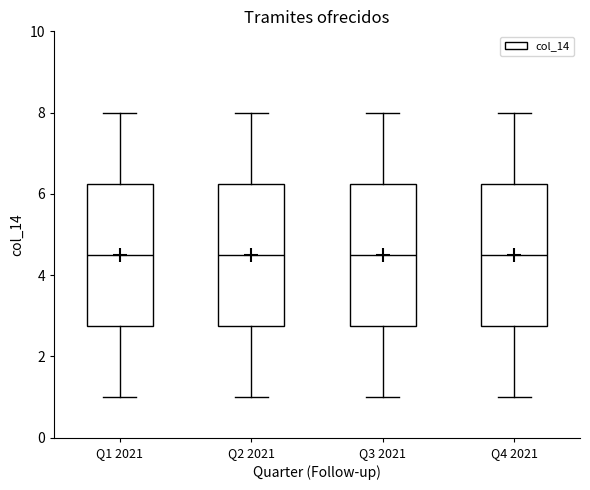

Reading left to right, transcribe this box plot: for each box, give where its median line is, the range the box spans, and where its two whiskers end, as read against the y-axis. The values are not printed on the chart, so give them approximately, as read against the axis.

Q1 2021: median 4.6, box 2.8 to 6.2, whiskers 1.0 to 8.0
Q2 2021: median 4.6, box 2.8 to 6.2, whiskers 1.0 to 8.0
Q3 2021: median 4.6, box 2.8 to 6.2, whiskers 1.0 to 8.0
Q4 2021: median 4.6, box 2.8 to 6.2, whiskers 1.0 to 8.0